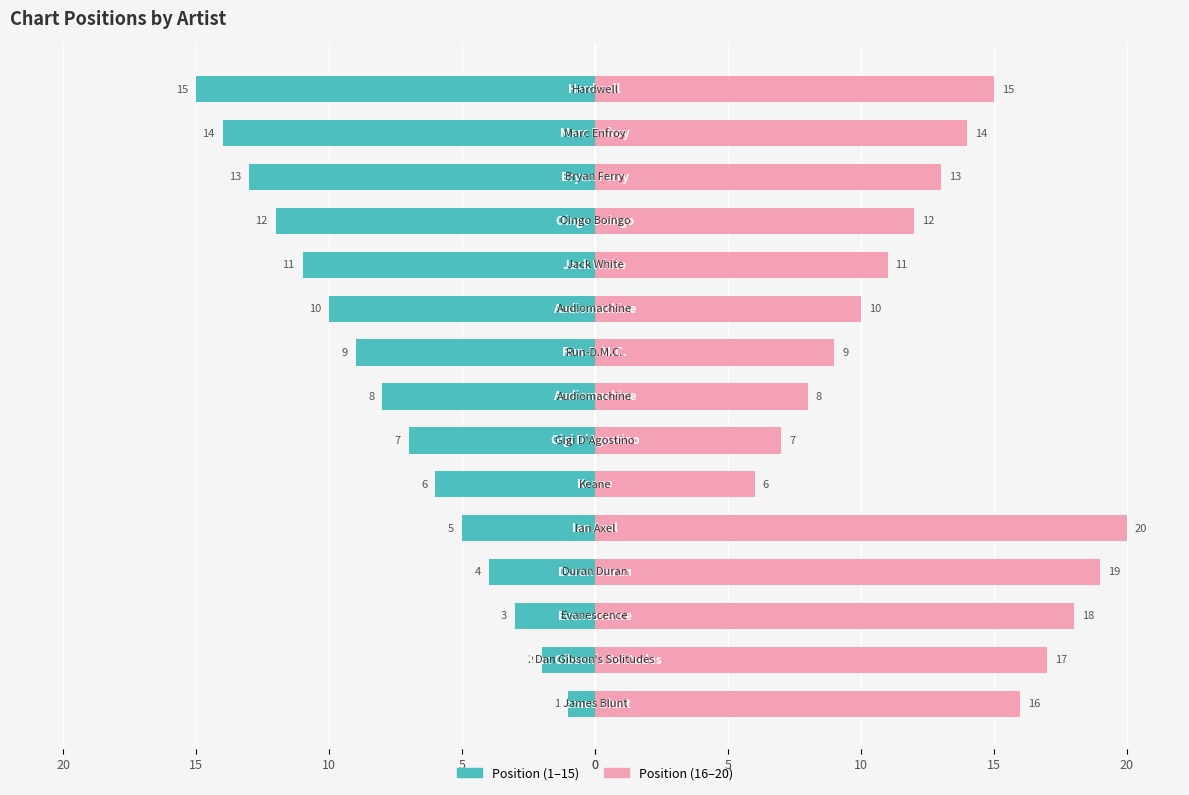

The Chart Position (1–15) series shows -21 at 12. True or false?

False